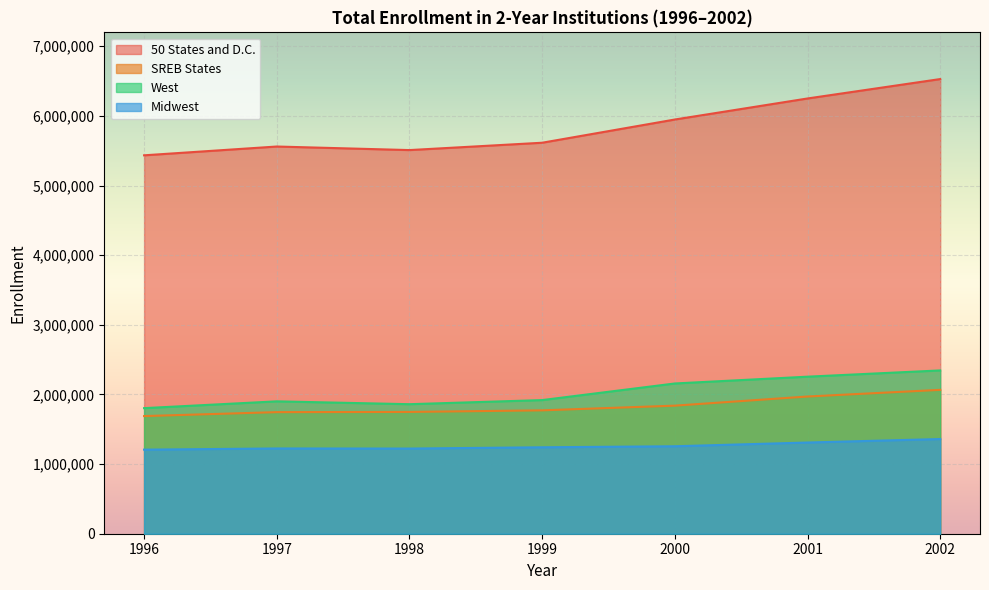

Between 2001 and 2002, which is larger?

2002